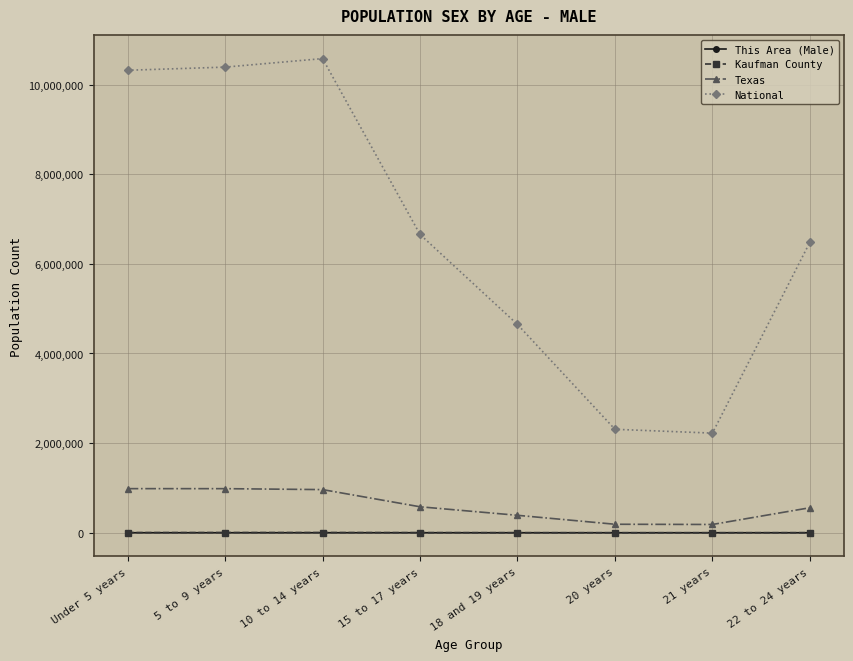

How many lines are shown in the chart?

4